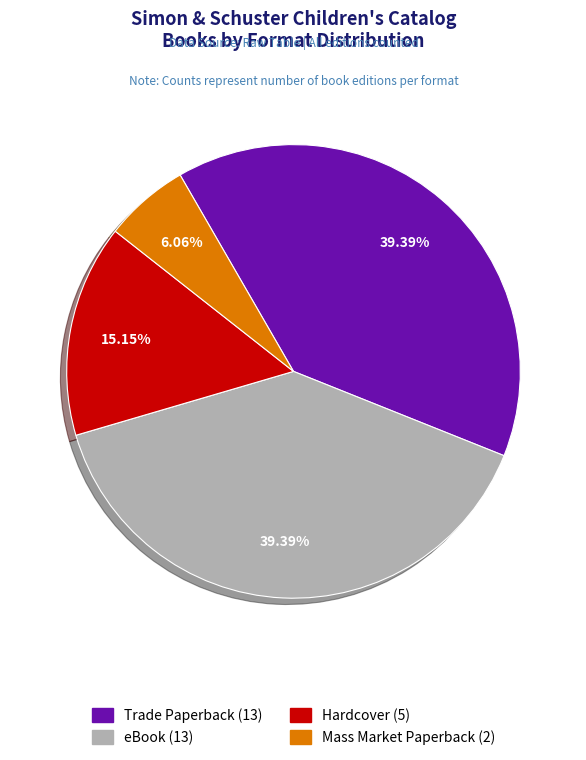

Which slice is the smallest?

Mass Market Paperback